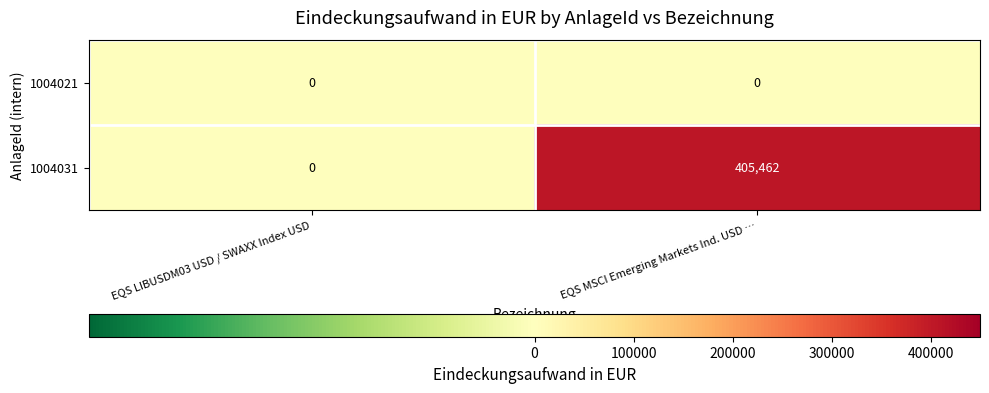

What is the greatest value displayed?

405462